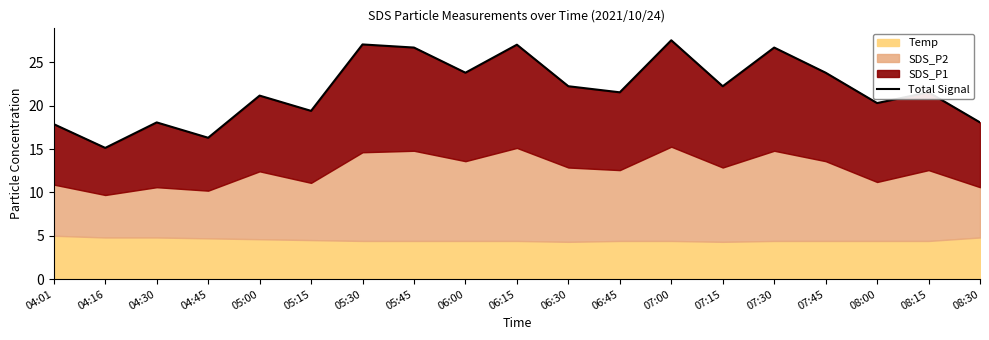

What is the change in value from 05:15 to 06:45?

+2.1